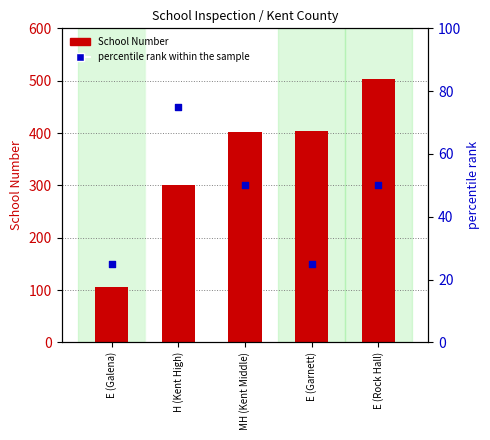

At which category is the sum across all series the highest?

E (Rock Hall)